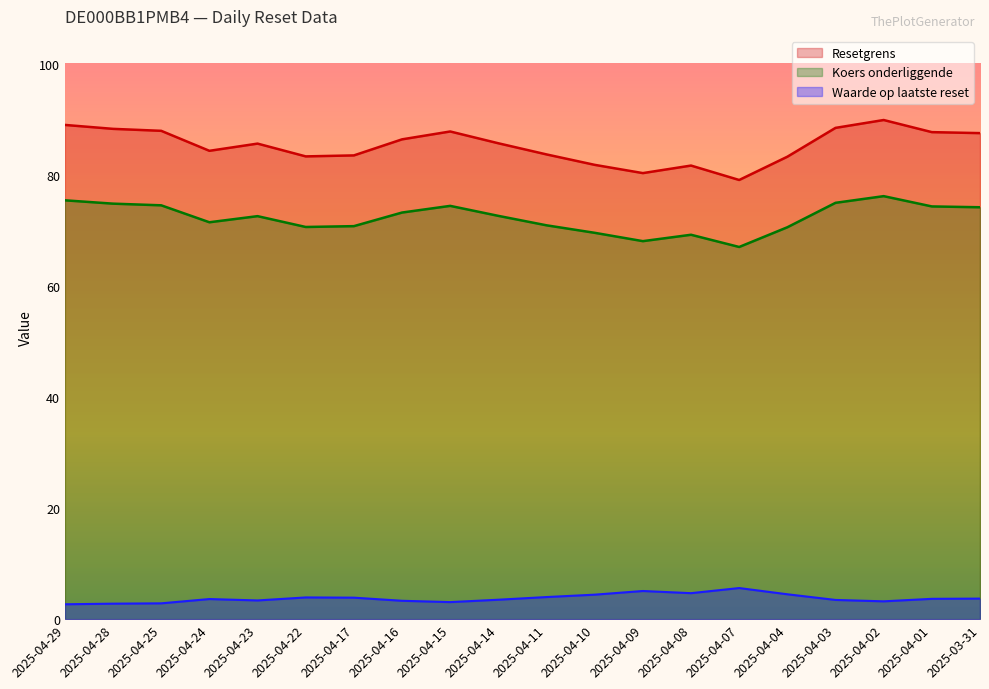

True or false: Koers onderliggende has a value of 74.2 at 2025-03-31.

True